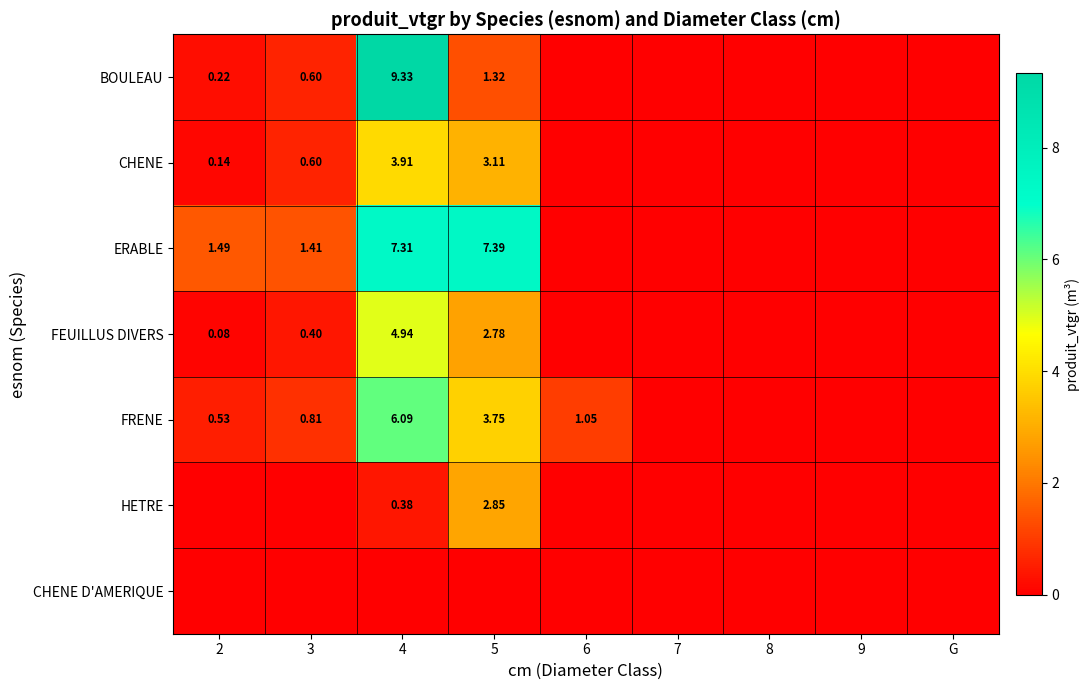

At G, list the series in order from smallest to largest.

BOULEAU, CHENE, ERABLE, FEUILLUS DIVERS, FRENE, HETRE, CHENE D'AMERIQUE